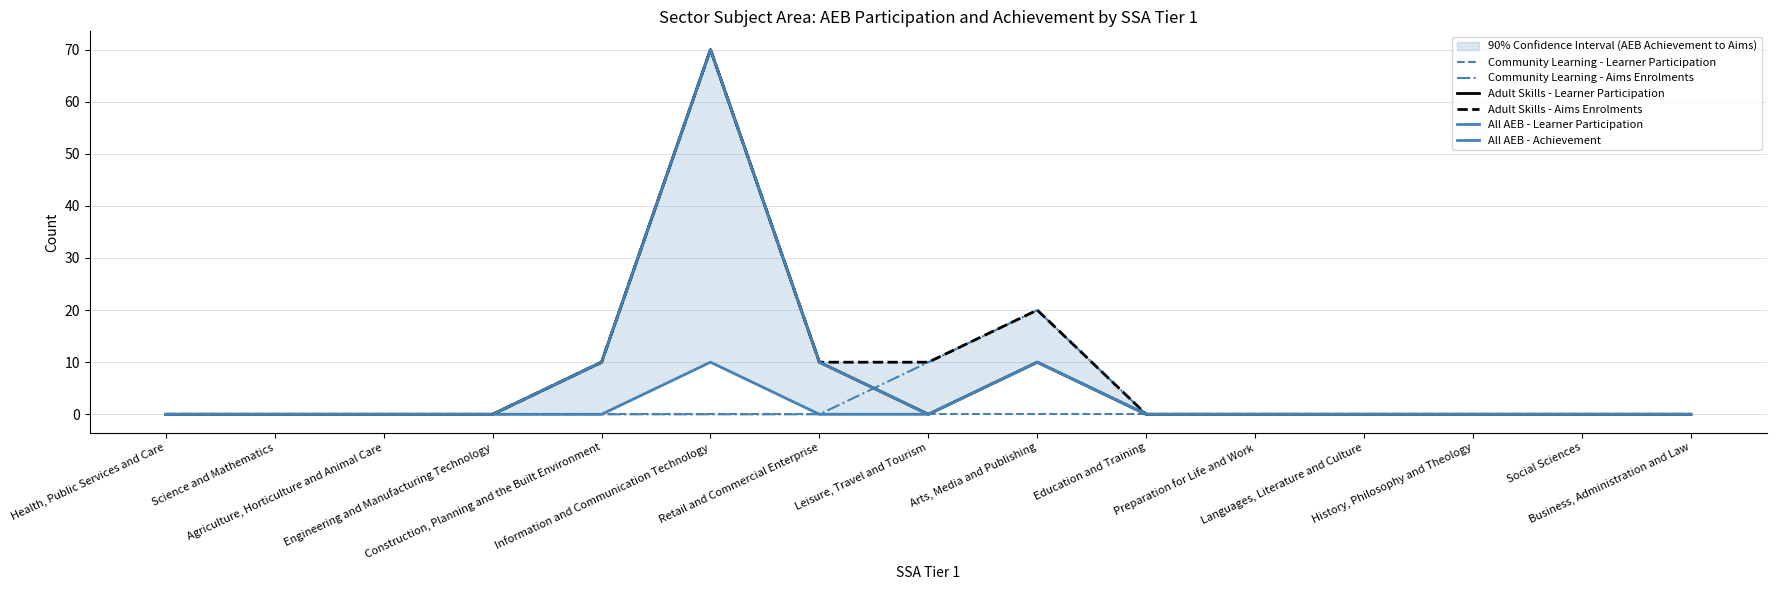

True or false: Community Learning - Learner Participation has a value of 0 at History, Philosophy and Theology.

True